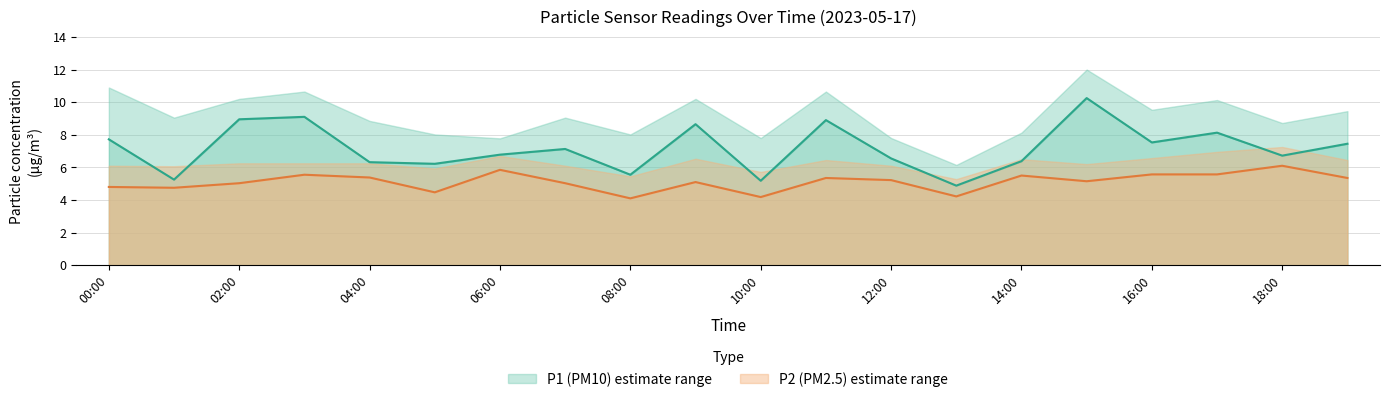

Does the chart have visible grid lines?

Yes